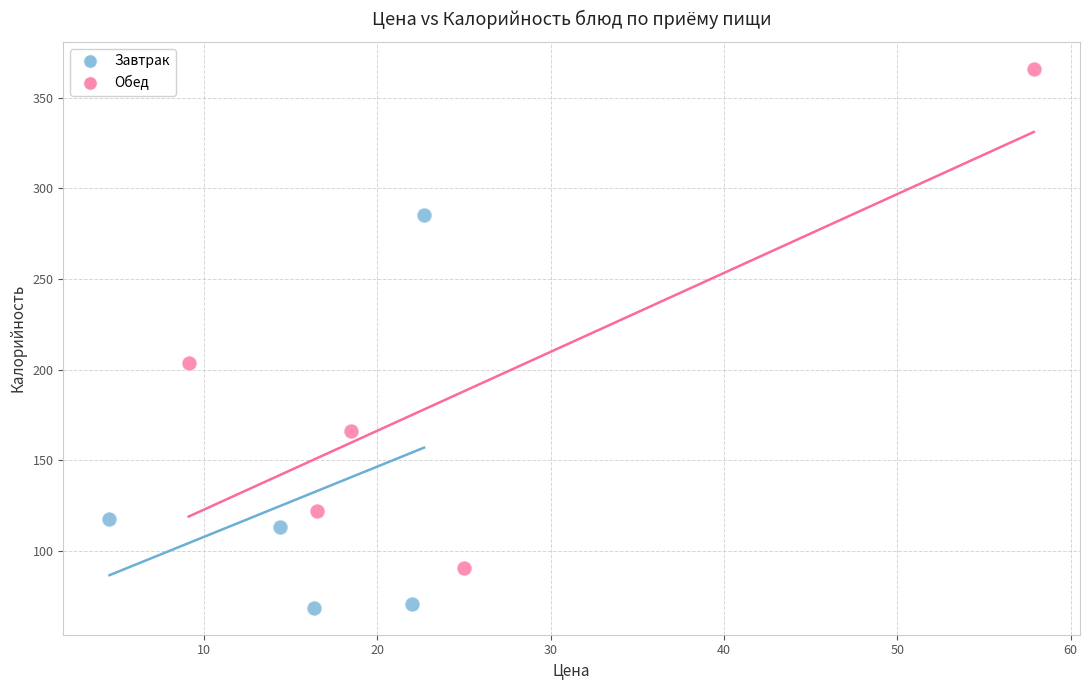

Which series reaches the minimum Y coordinate?

Завтрак